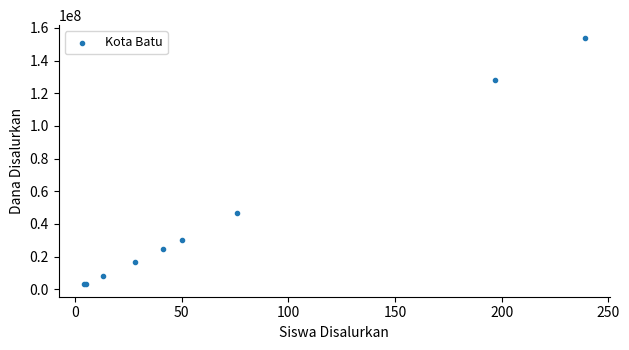

What Y value in the scatter plot is closest to 78562500?

46875000